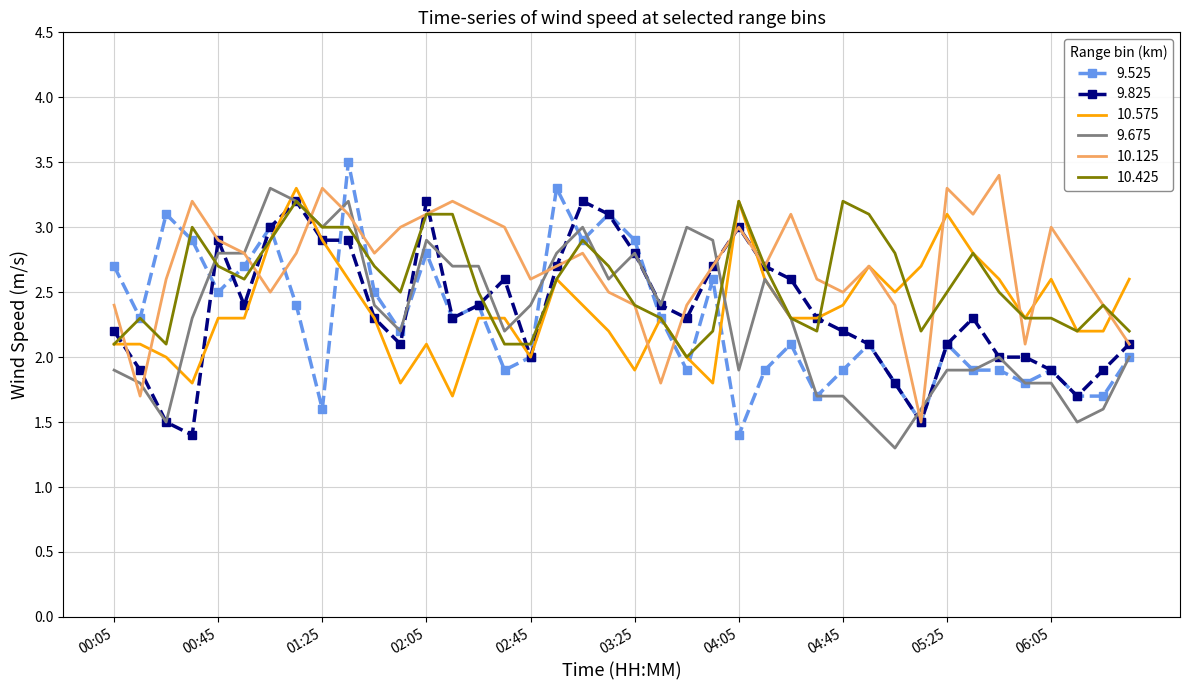

At how many categories does at least one series exceed 2?

40